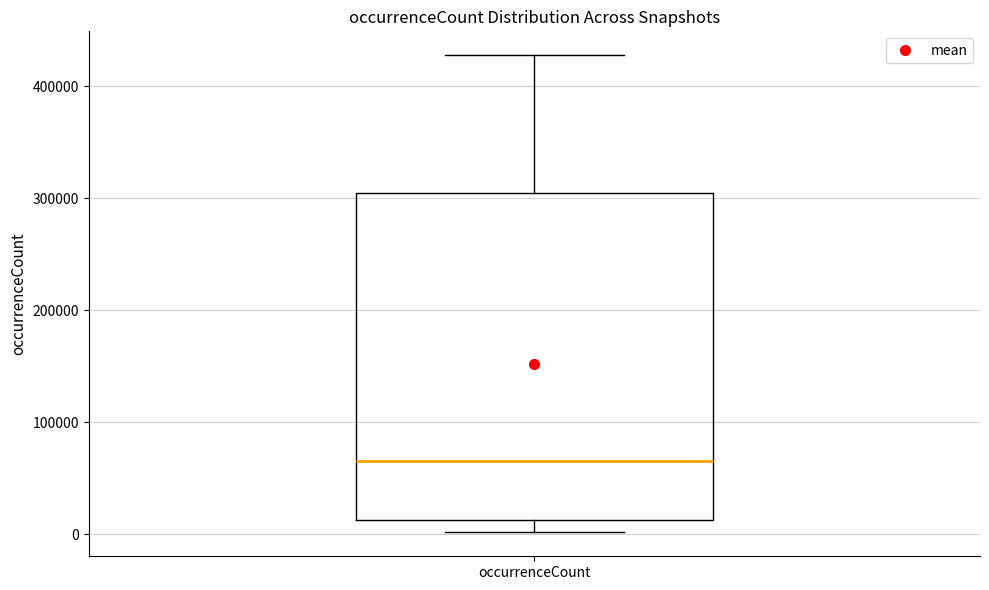

Transcribe this box plot: give where the median line is, the range the box spans, and where the two whiskers end, as read against the y-axis. The values are not printed on the chart, so give them approximately, as read against the axis.

median 70000, box 10000 to 300000, whiskers 0 to 430000